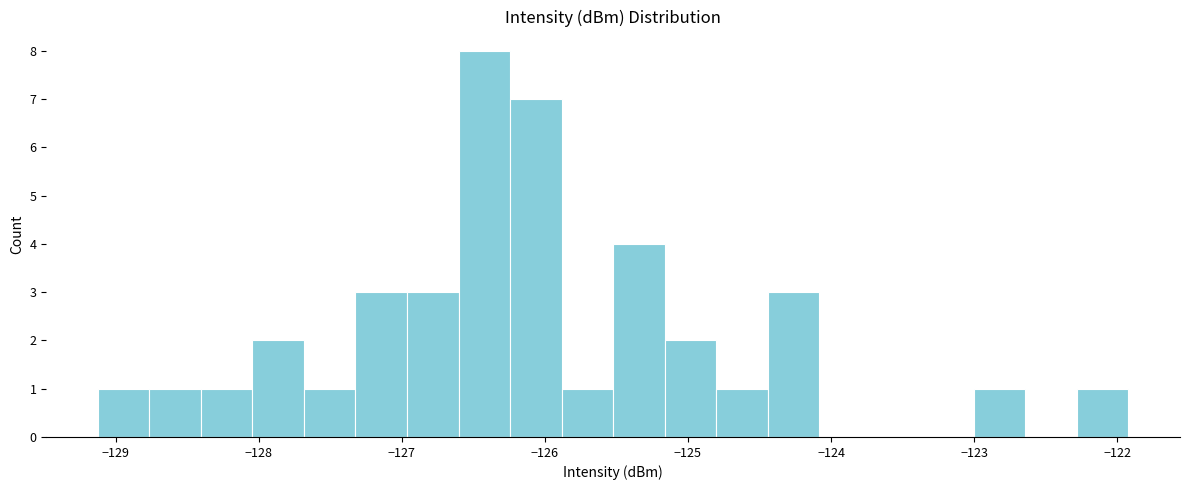

Read against the x-axis, roughly where is the centre of the tallest bar?

-126.4